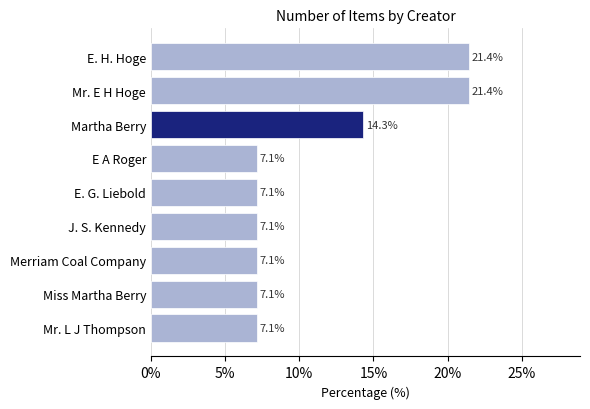

What is the greatest value displayed?

21.4